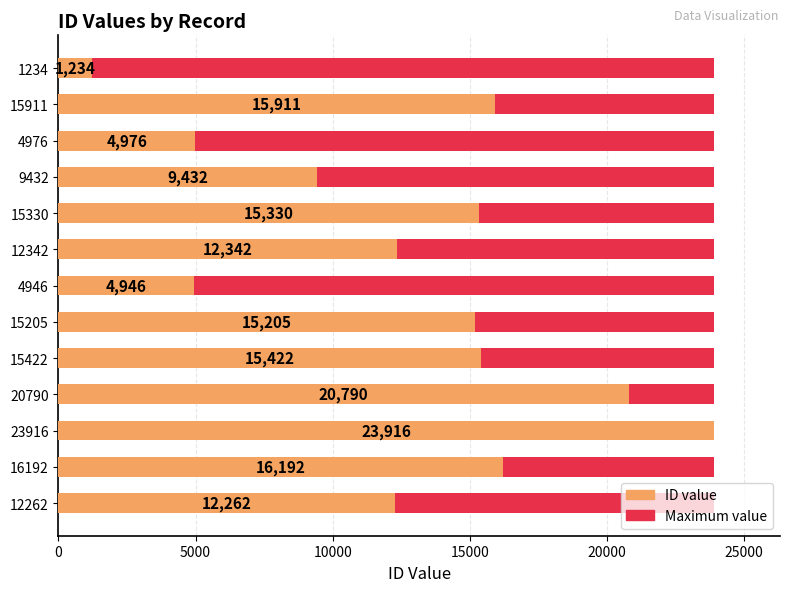

What are all the series names shown in the legend?

Maximum value, ID value